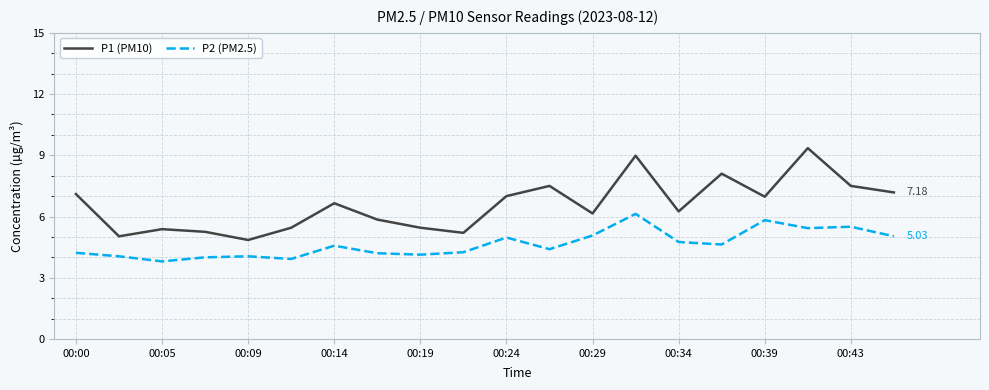

What is the difference between the maximum and minimum values in the P2 (PM2.5) series?

2.3